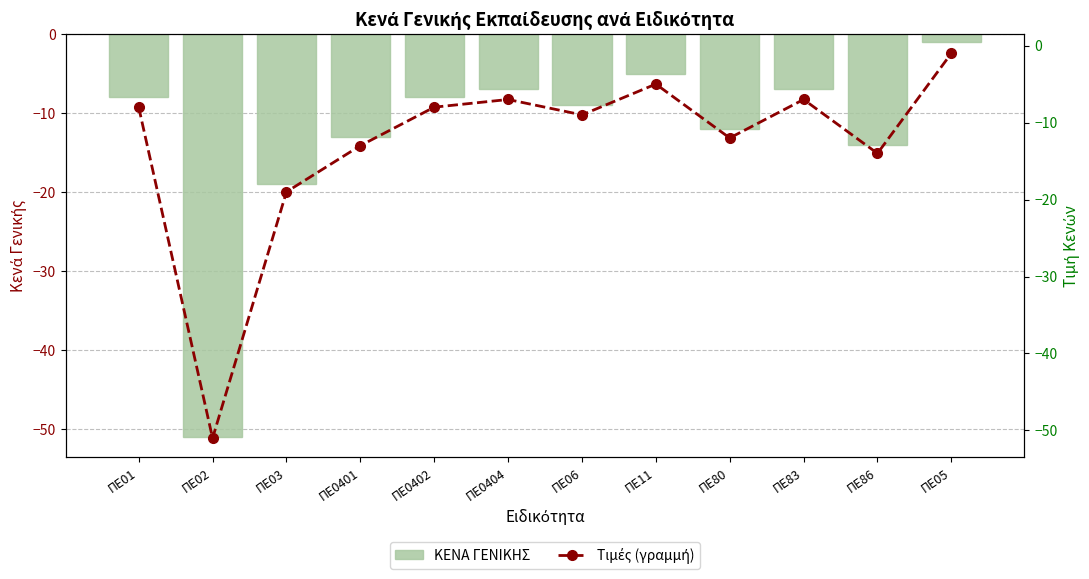

What is the label of the 2nd bar from the right?

ΠΕ86